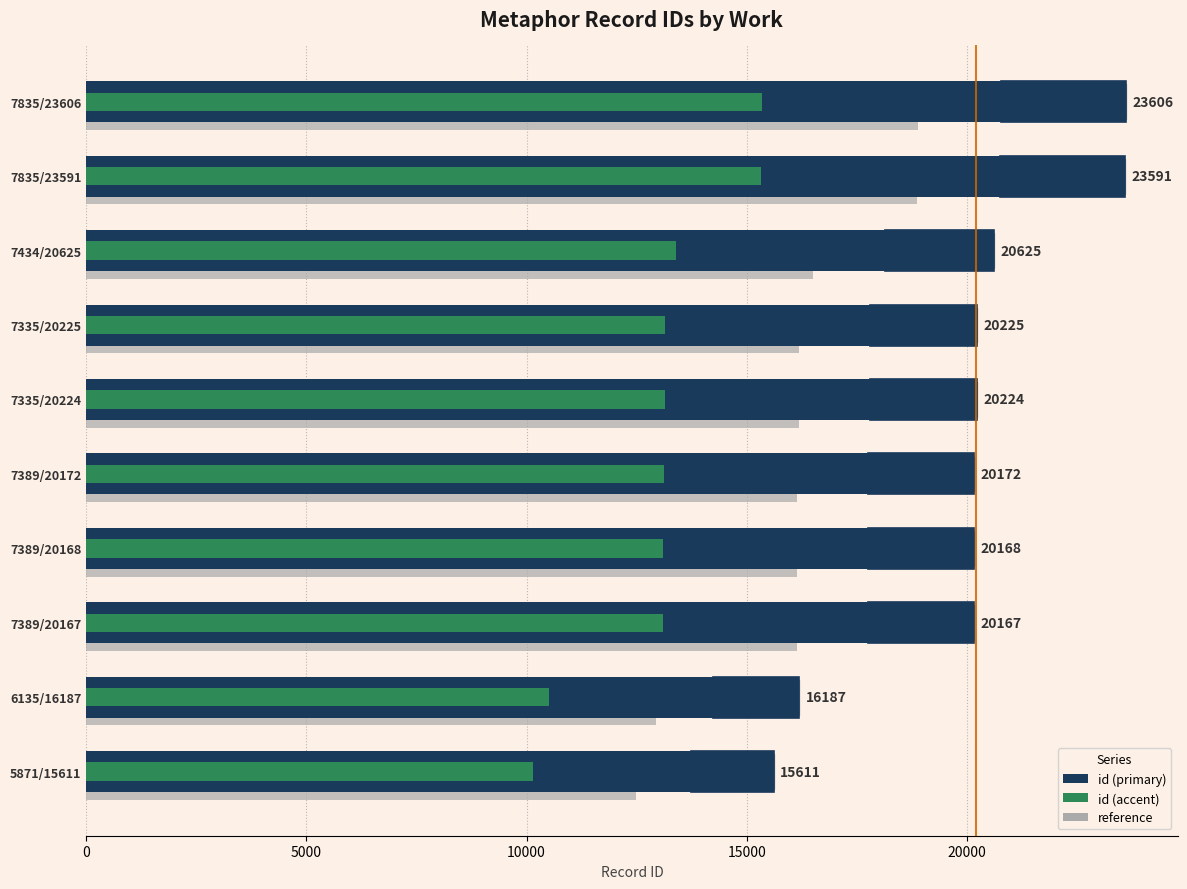

How many data points does each series have?

10